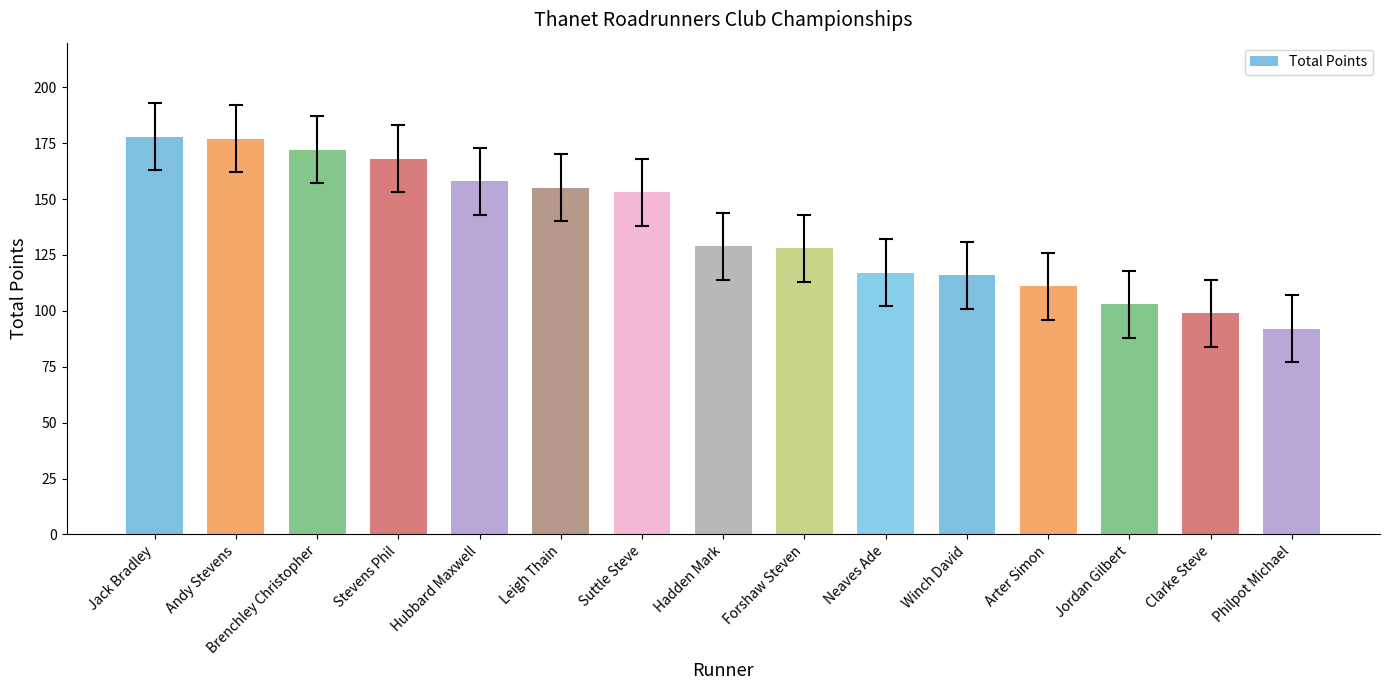

What is the sum of the values at Philpot Michael and Arter Simon?

203